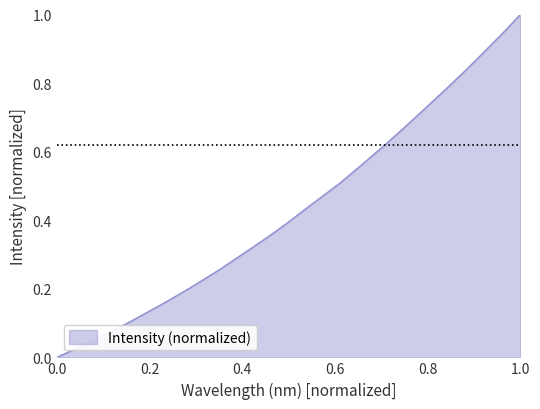

How many categories are shown in the chart?

32